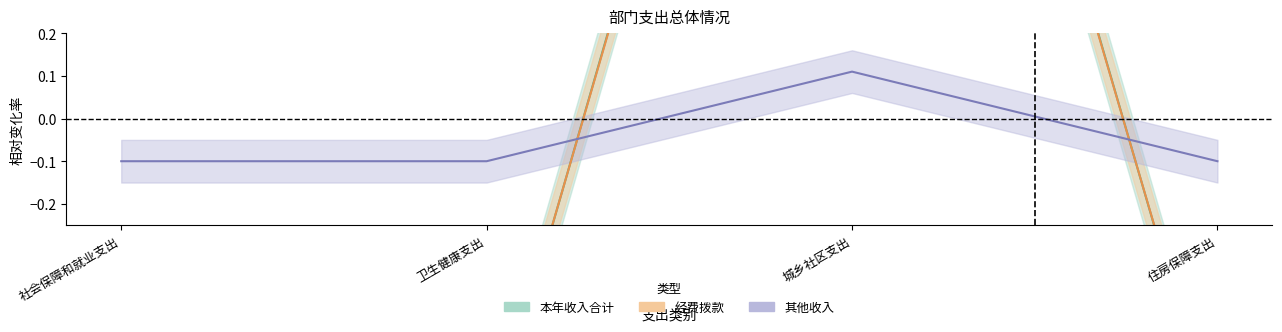

Which category has the highest value in the 其他收入 series?

城乡社区支出